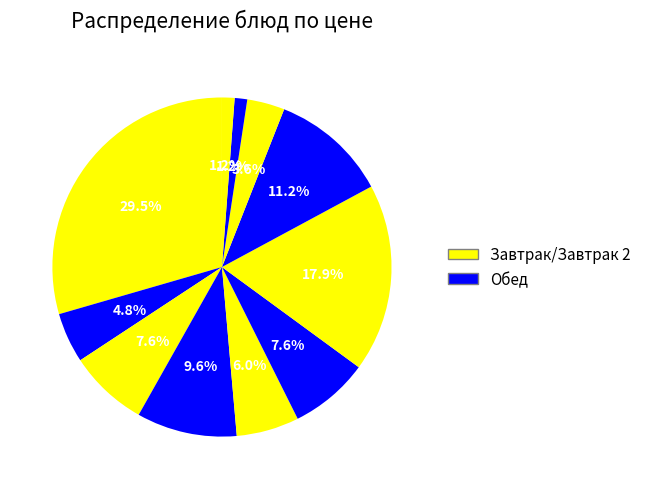

How many segments does this pie chart have?

11